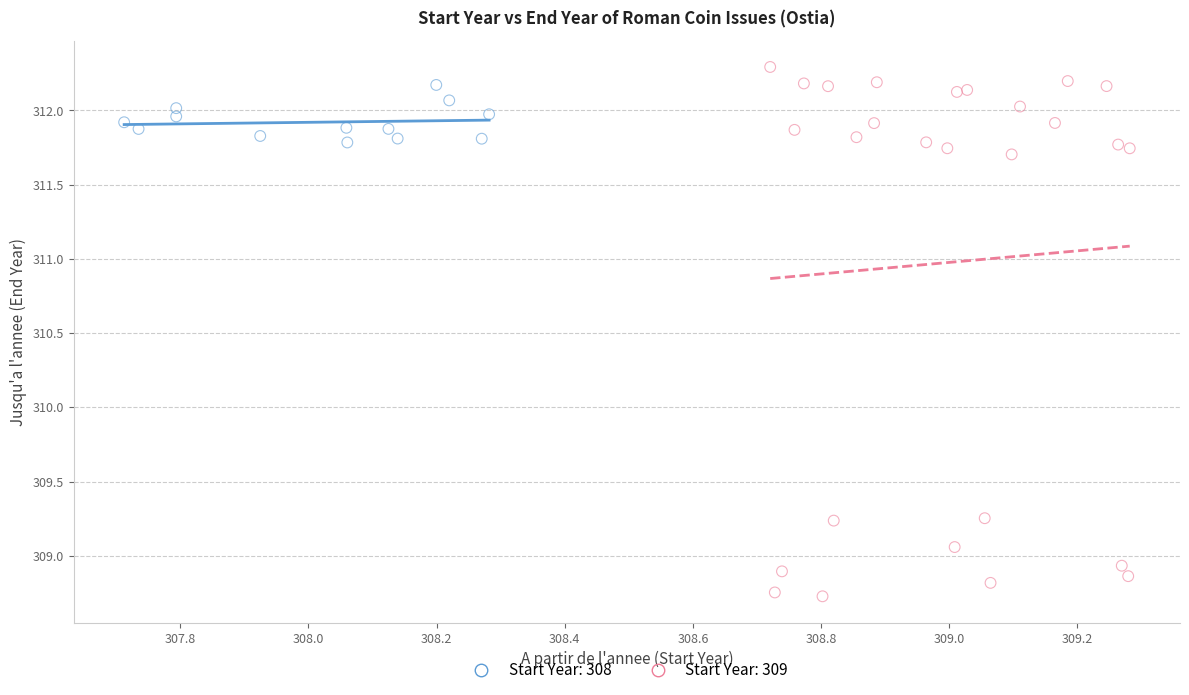

Which series contains the lowest Y value?

Start Year: 309